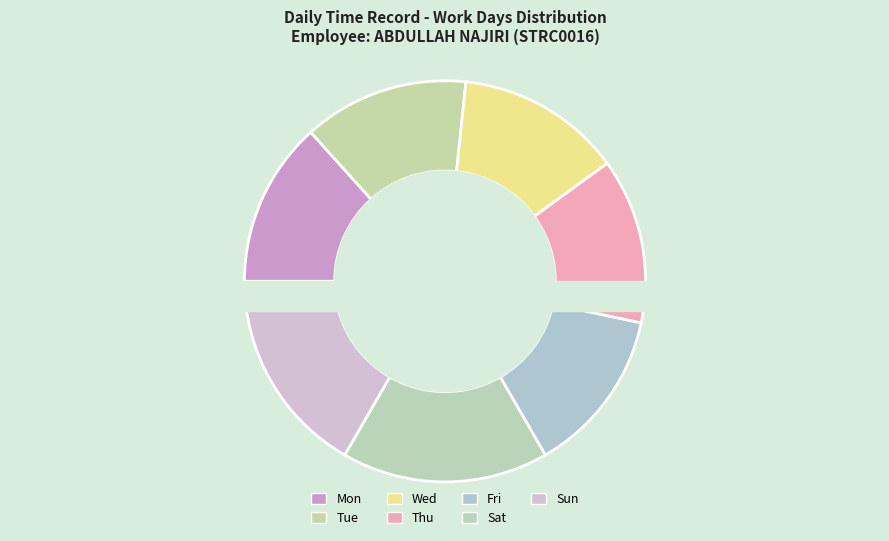

What is the total percentage of Wed and Sat?

30.0%